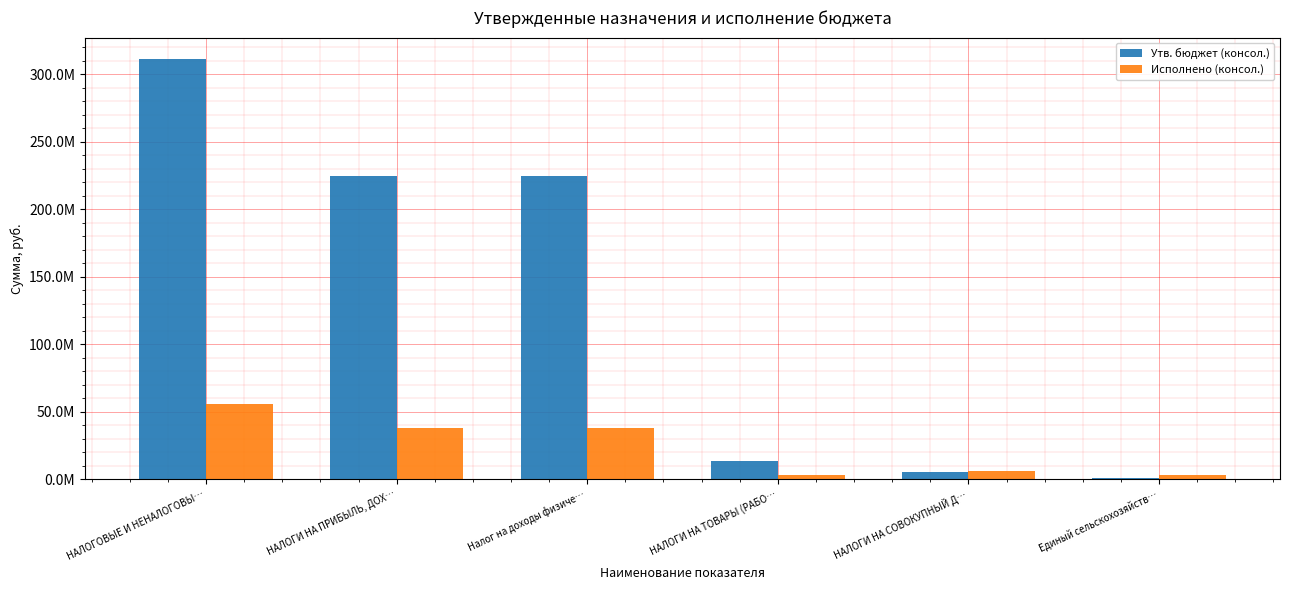

What is the spread (max minus min) of values at Единый сельскохозяйств…?

2630232.4